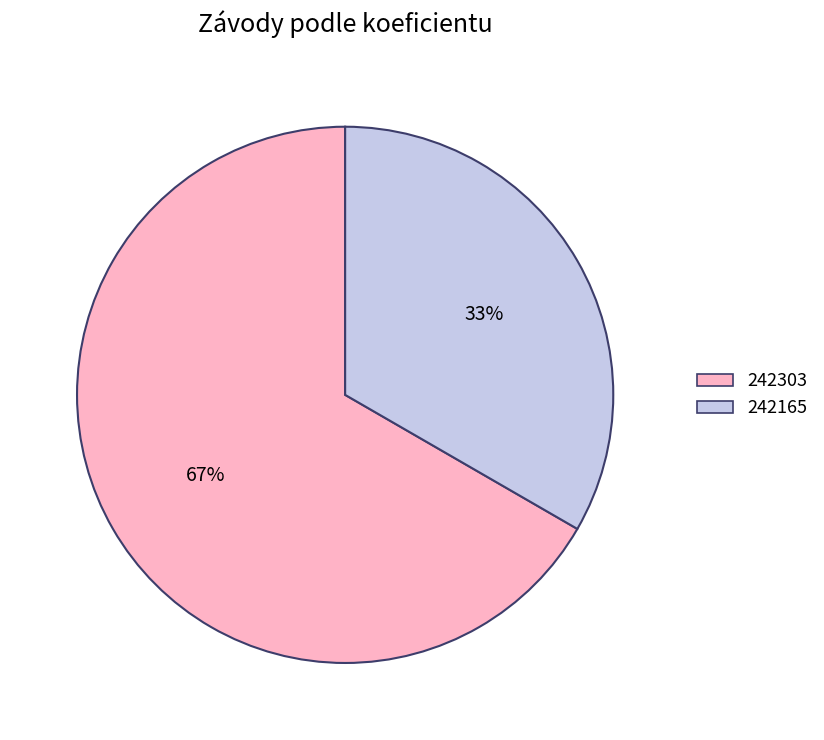

To the nearest percent, what is the average slice percentage?

50%